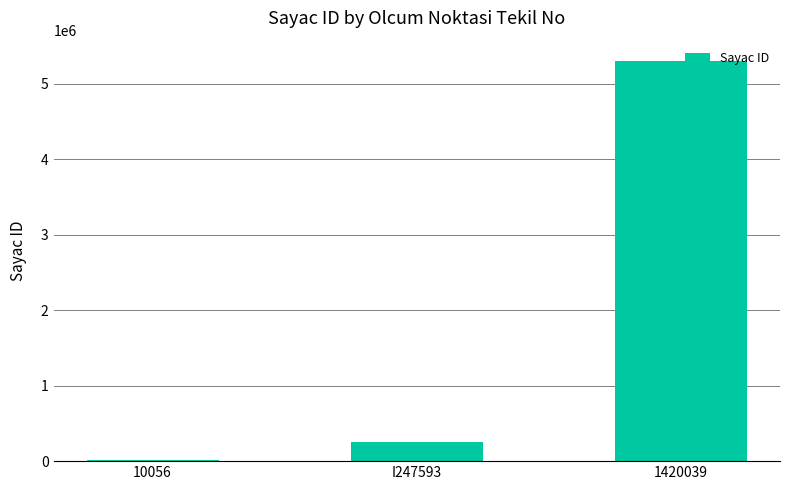

What is the sum of all values?

5564606